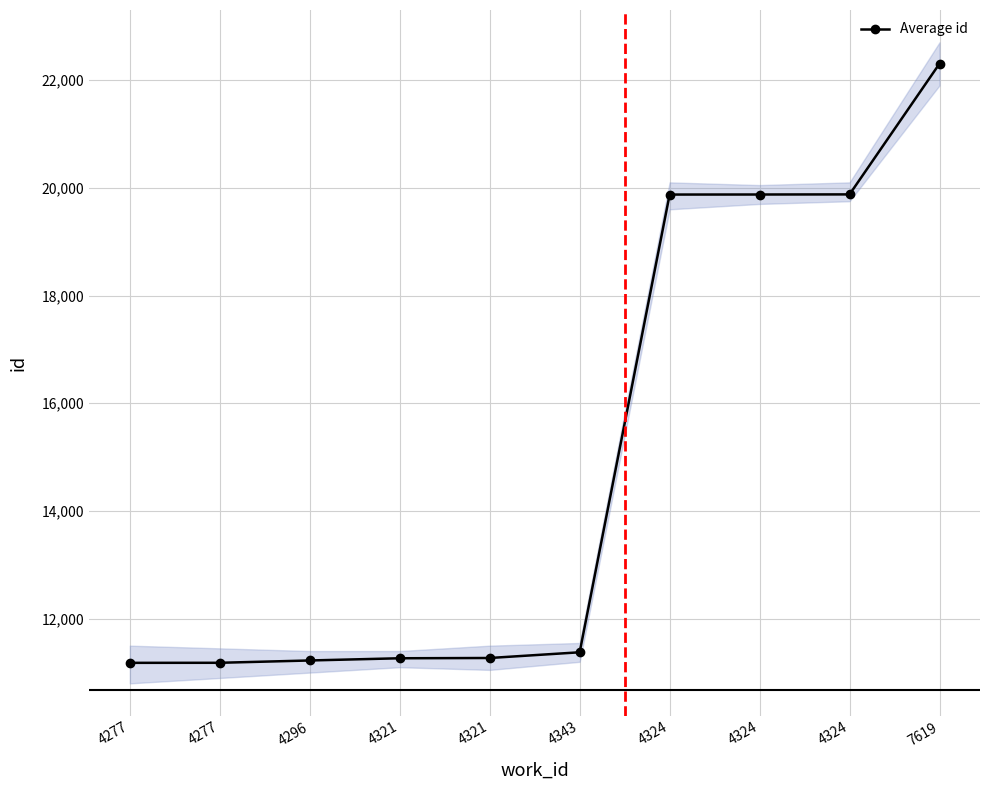

What is the difference between the second highest and minimum values?

8696